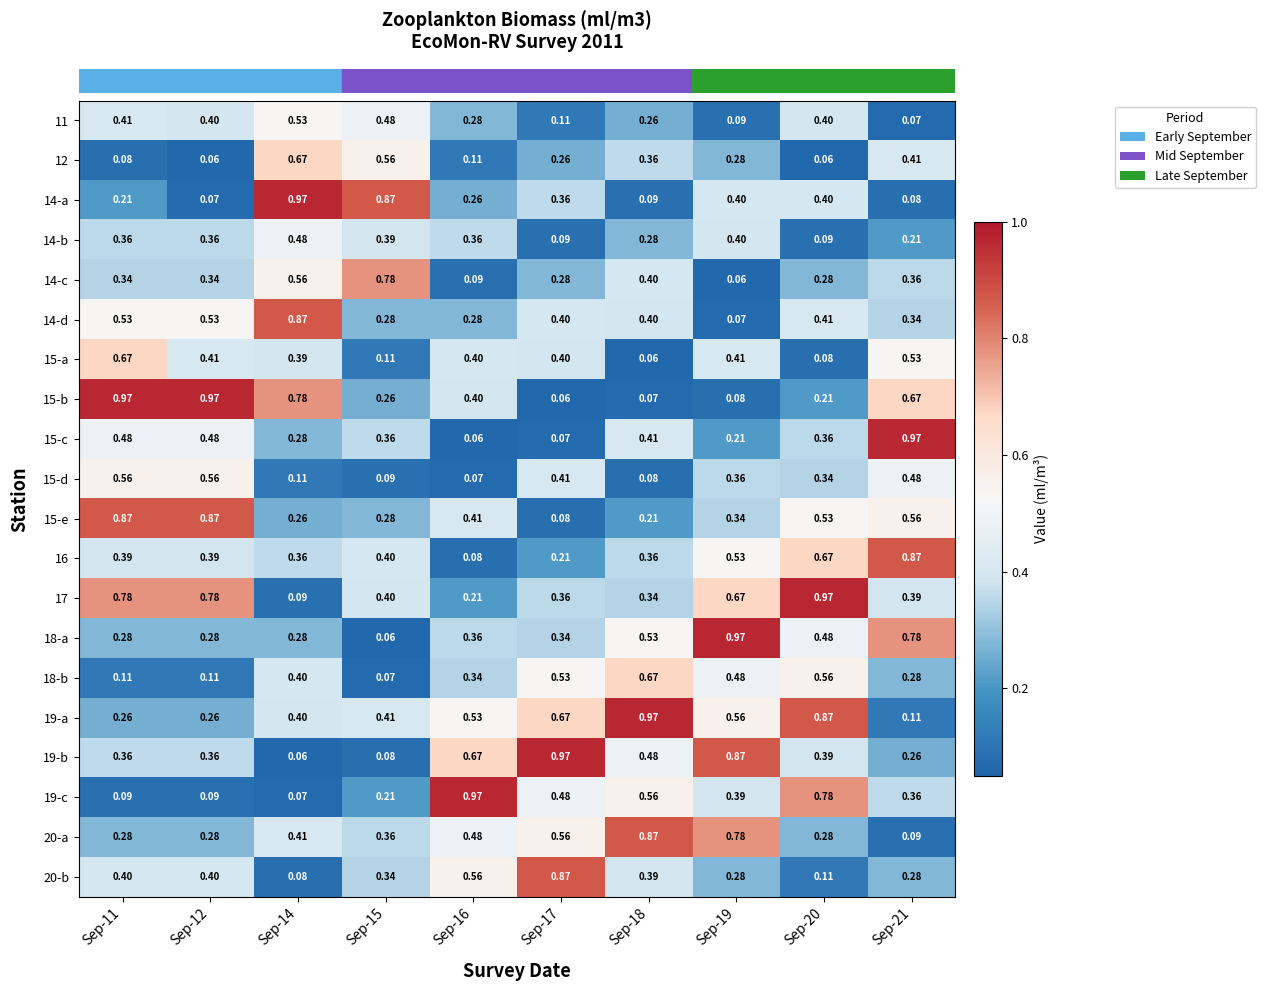

Is the value of 17 at Sep-21 greater than the value of 11 at Sep-20?

No